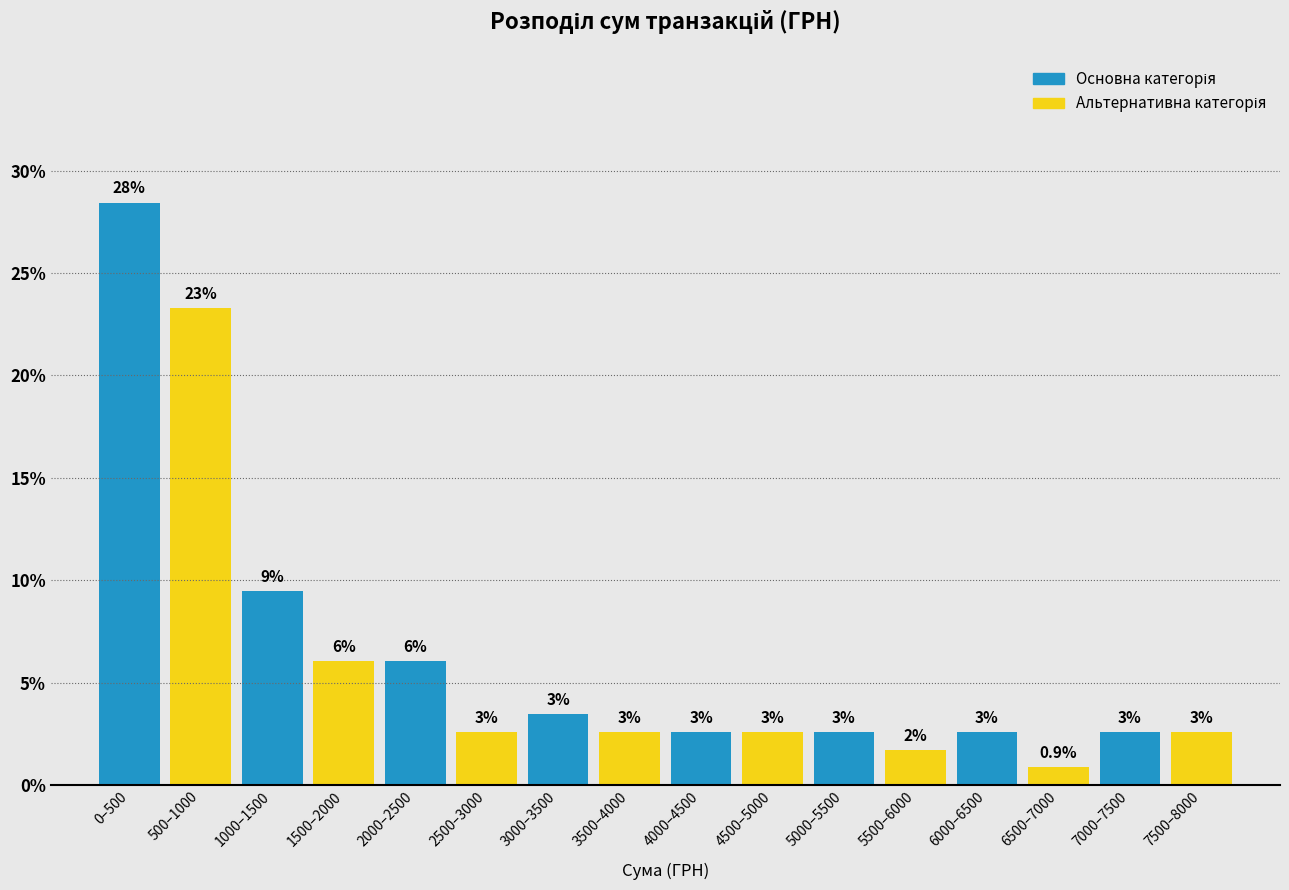

How many bars are there in total?

16